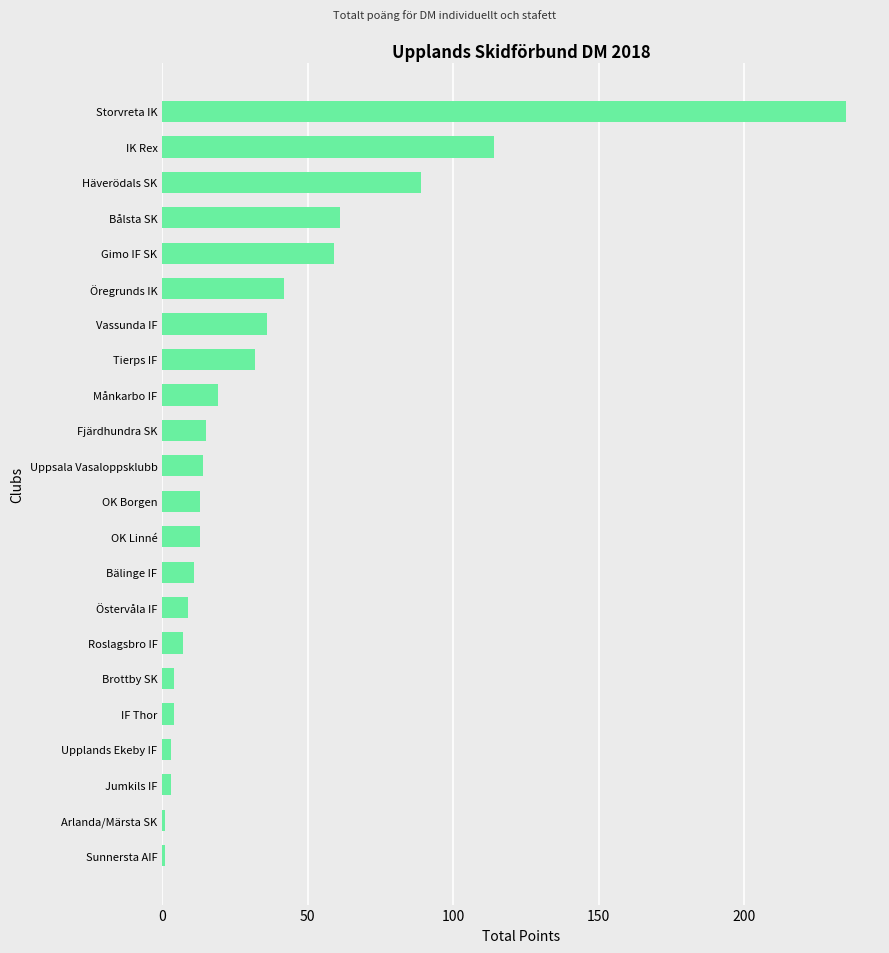

Reading top to bottom, what are all the values shown in this chart?

Storvreta IK=235	IK Rex=114	Häverödals SK=89	Bålsta SK=61	Gimo IF SK=59	Öregrunds IK=42	Vassunda IF=36	Tierps IF=32	Månkarbo IF=19	Fjärdhundra SK=15	Uppsala Vasaloppsklubb=14	OK Borgen=13	OK Linné=13	Bälinge IF=11	Östervåla IF=9	Roslagsbro IF=7	Brottby SK=4	IF Thor=4	Upplands Ekeby IF=3	Jumkils IF=3	Arlanda/Märsta SK=1	Sunnersta AIF=1